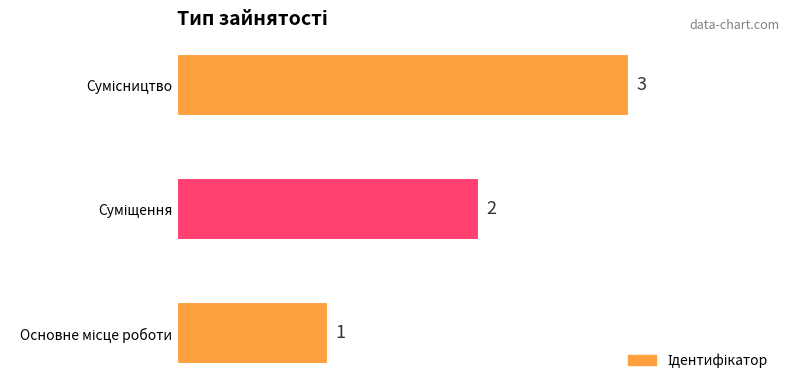

What is the maximum value shown in the chart?

3